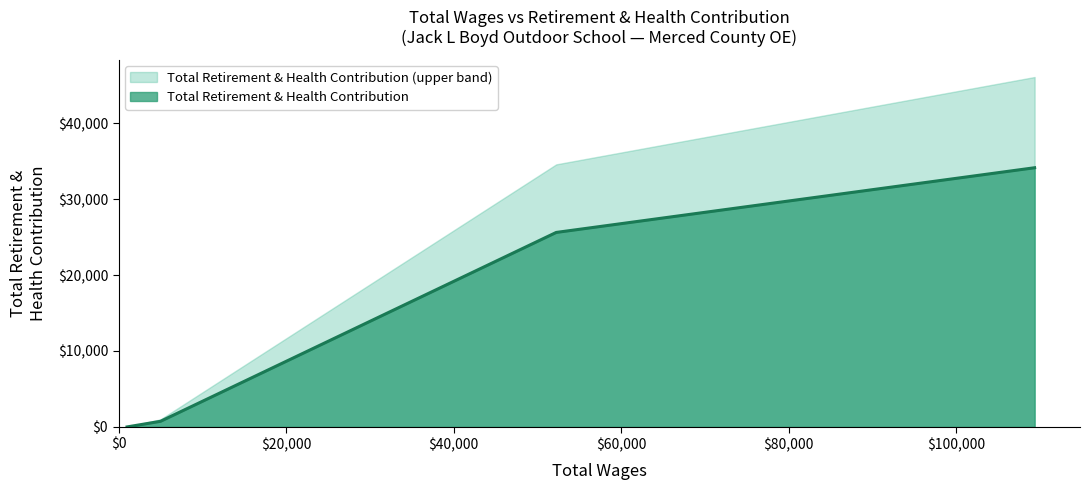

Which series has the largest total across all categories?

Total Retirement & Health Contribution (upper band)